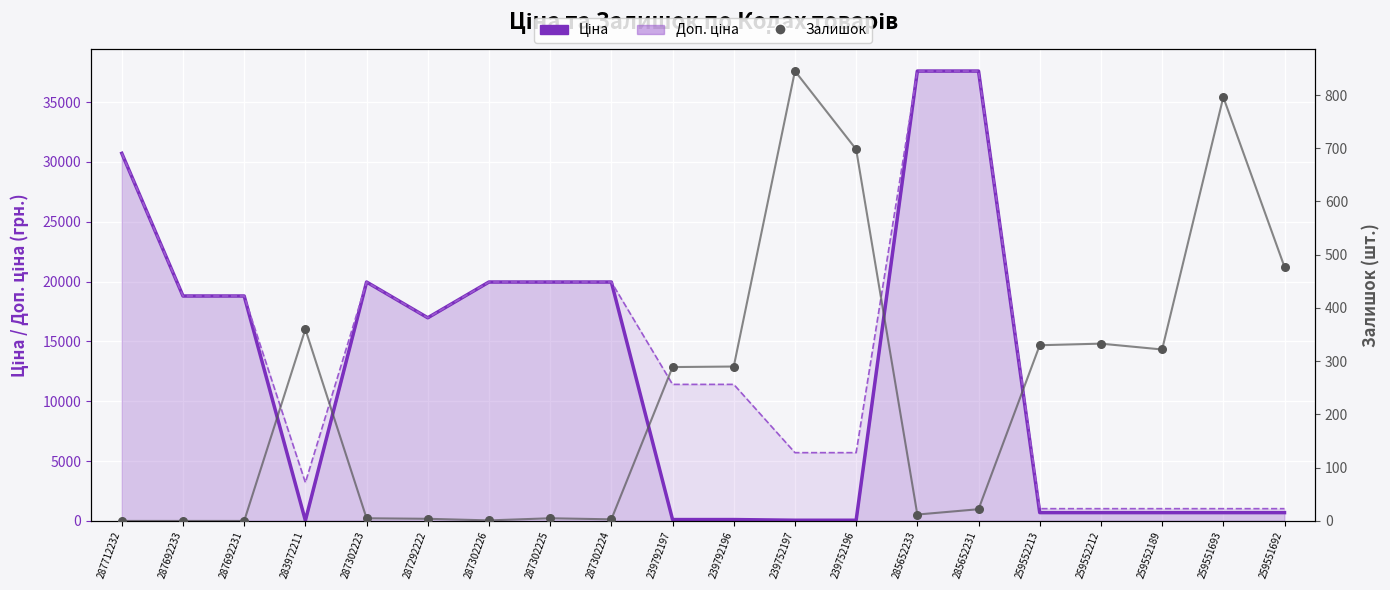

At how many categories does at least one series exceed 7792?

12